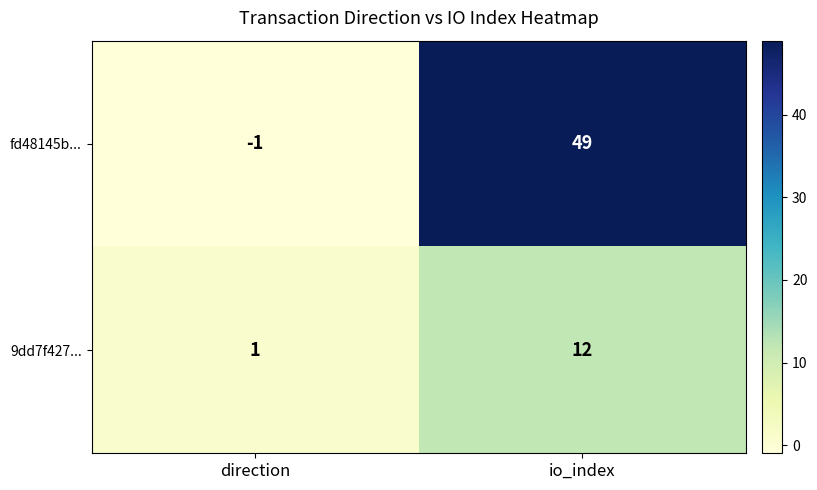

At which category is the sum across all series the highest?

io_index